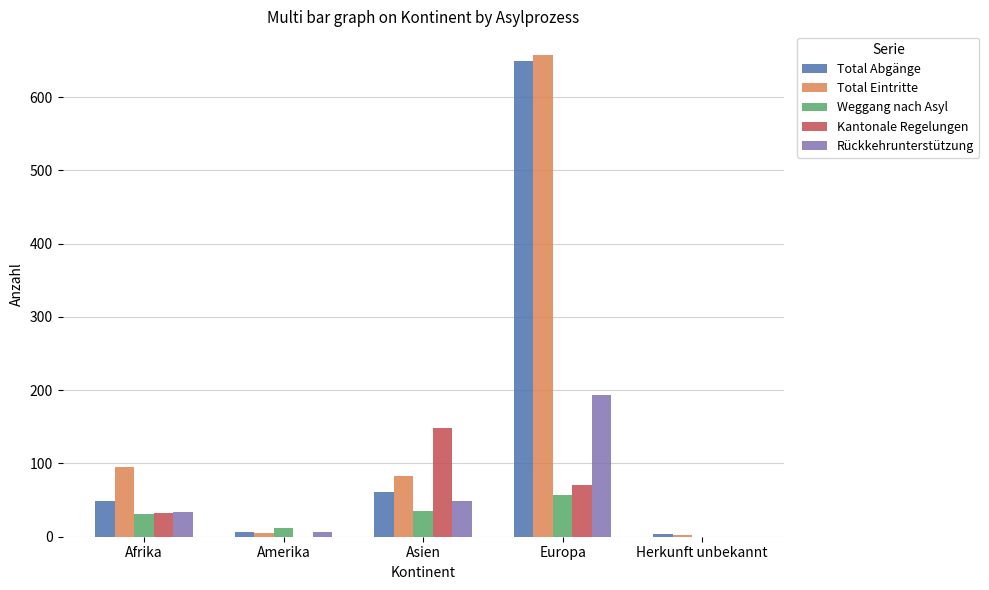

What is the total value across all series at Afrika?

242